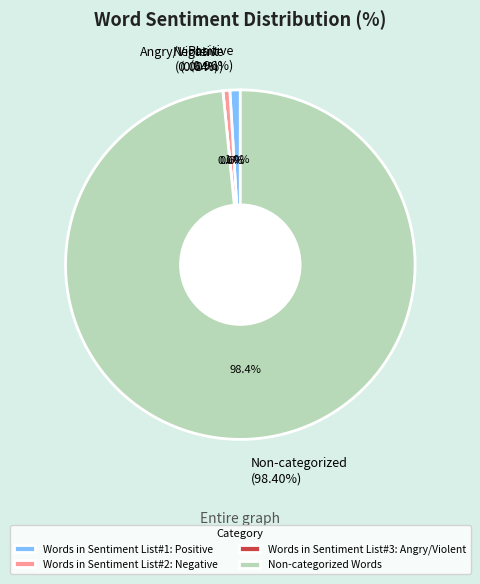

How many slices are in this pie chart?

4